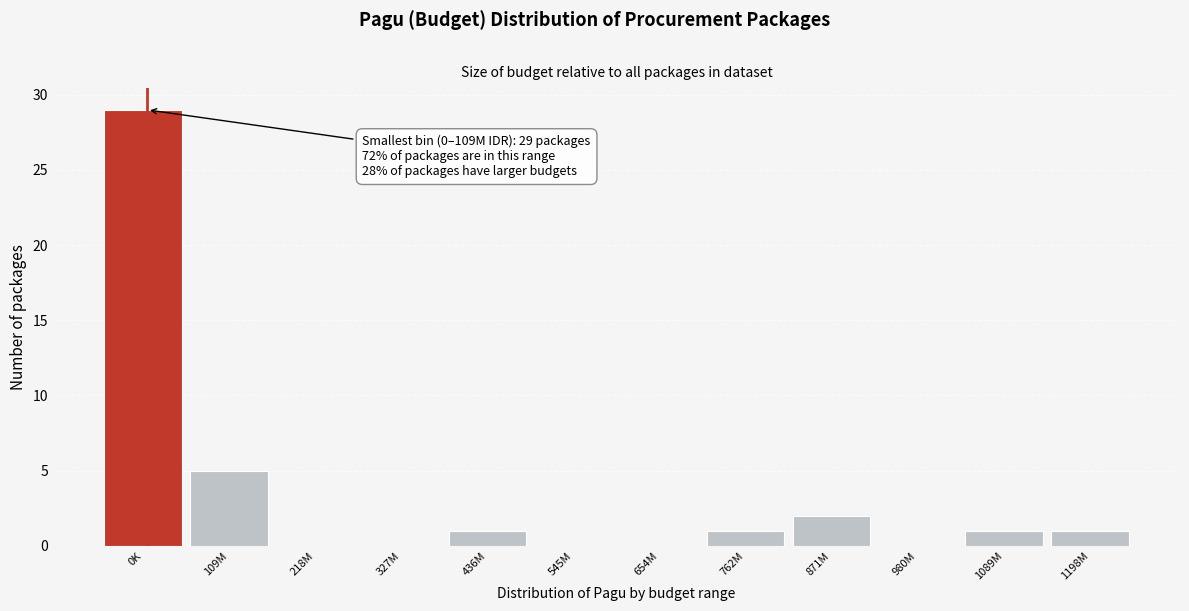

Reading left to right, extract all data points from this chart.

0K=29	109M=5	218M=0	327M=0	436M=1	545M=0	654M=0	762M=1	871M=2	980M=0	1089M=1	1198M=1